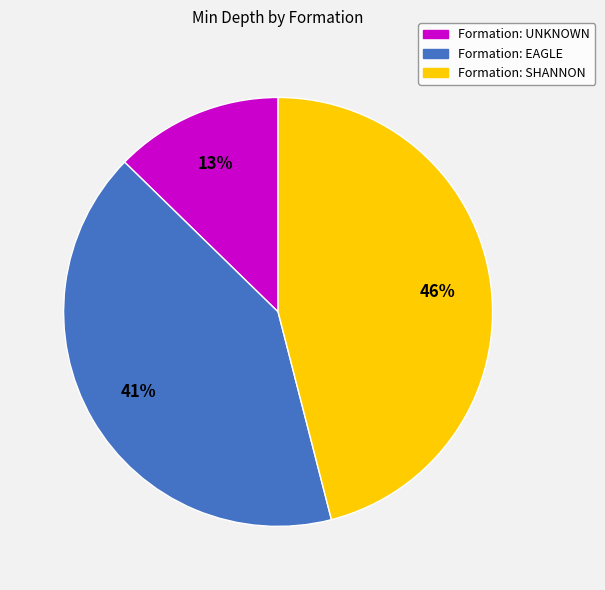

To the nearest percent, what is the difference between the largest and smallest slice percentages?

33%